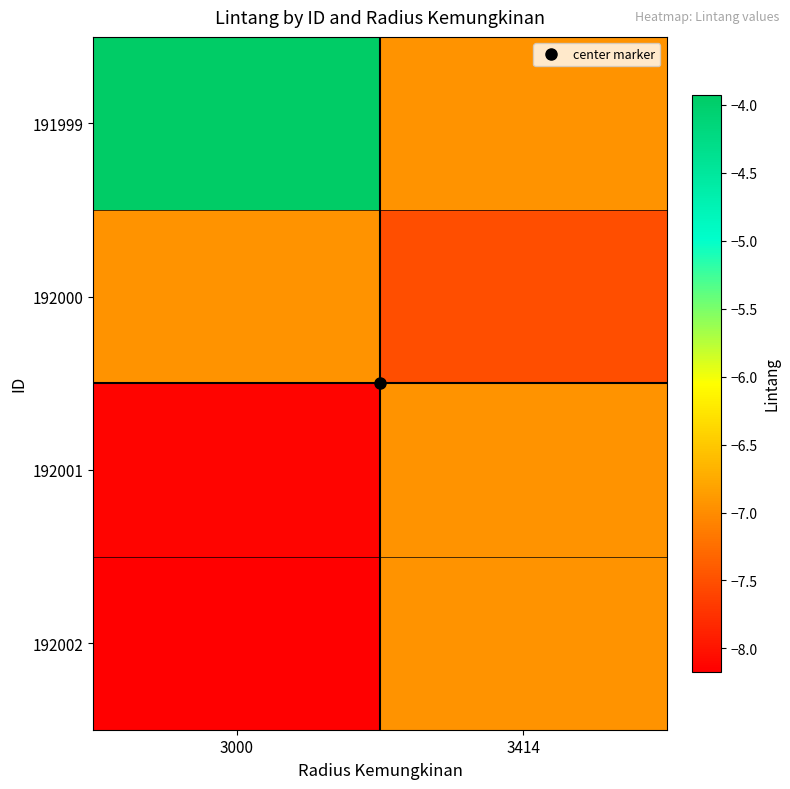

At which category is the sum across all series the highest?

3000